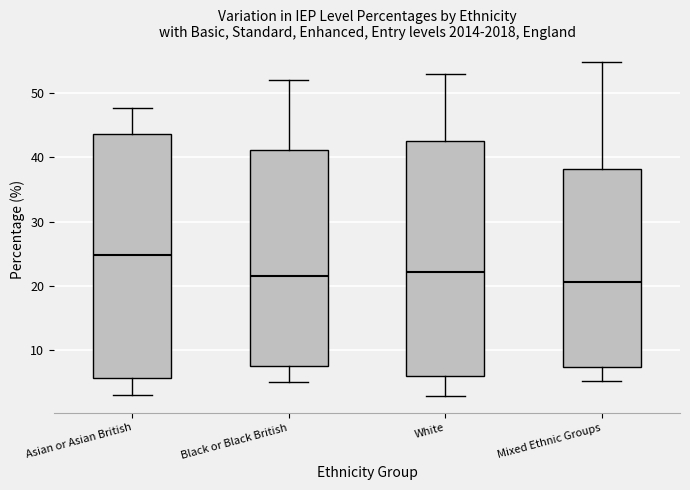

Which box has the lowest median line?

Mixed Ethnic Groups